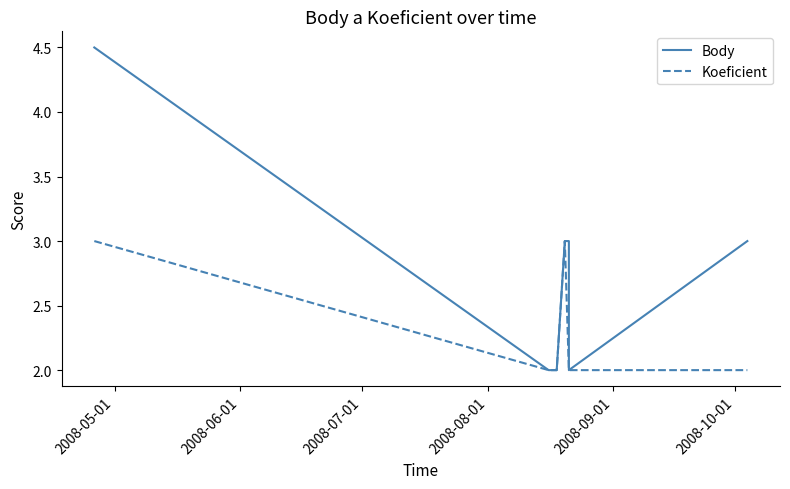

Between 2008-05-01 and 2008-06-01, which is larger?

2008-05-01